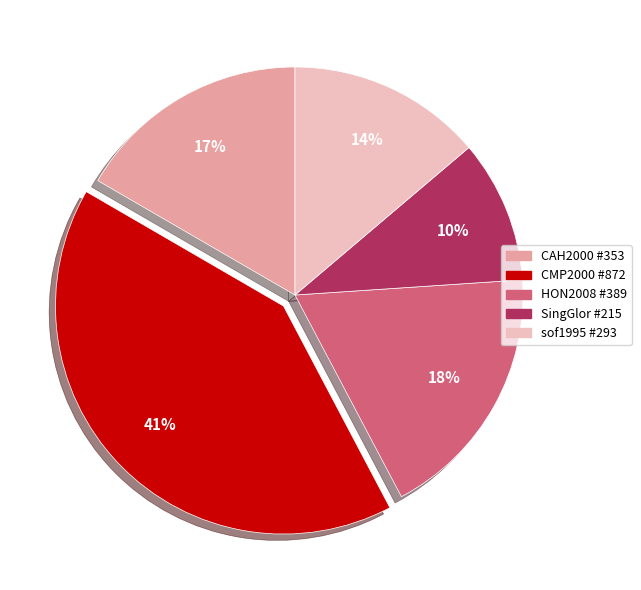

To the nearest percent, what is the difference between the CMP2000 #872 and CAH2000 #353 slice percentages?

24%